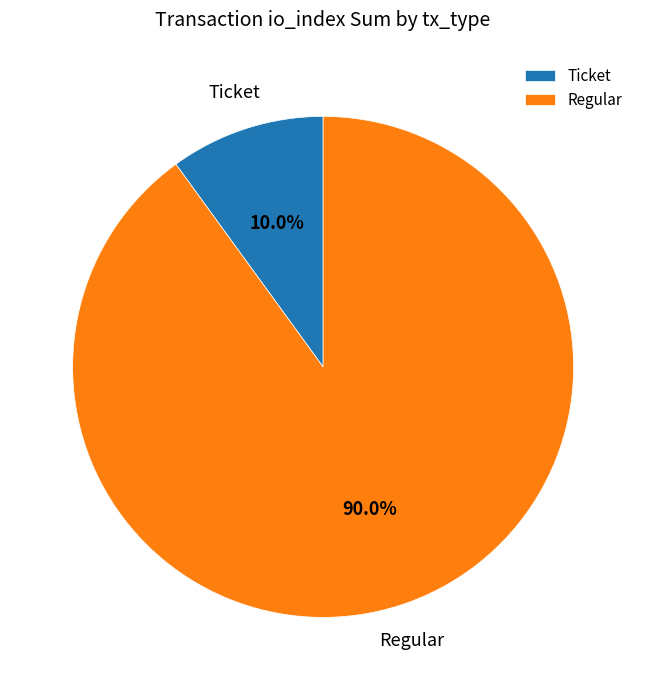

The Regular slice represents 1% of the pie. True or false?

False